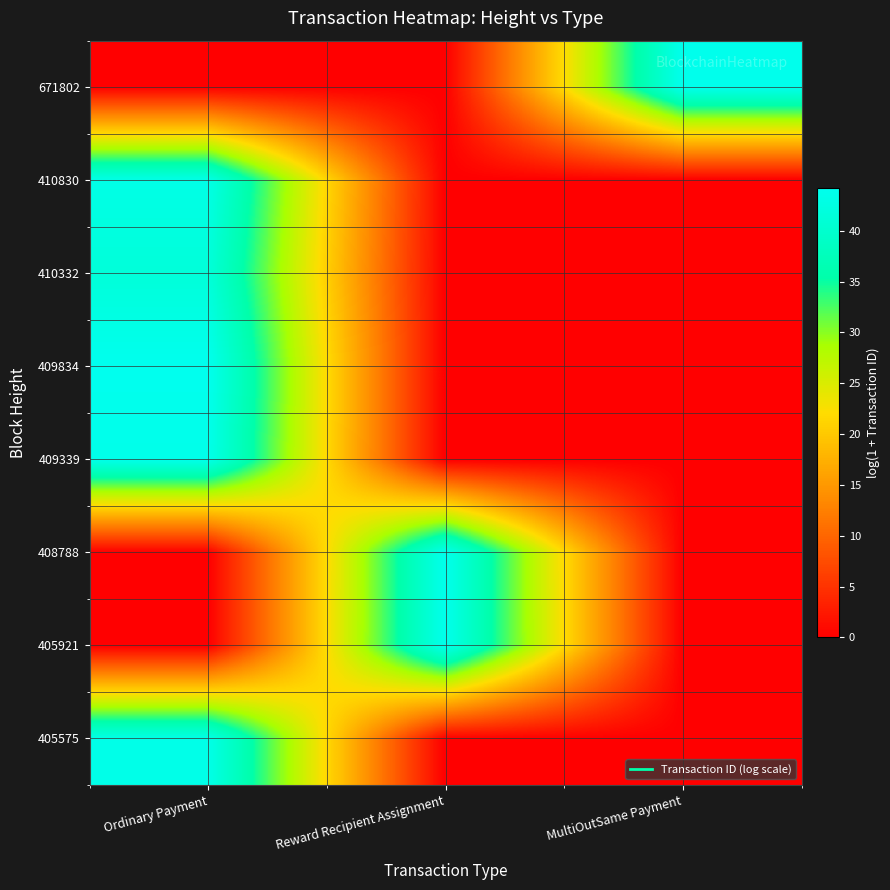

Between Ordinary Payment and MultiOutSame Payment, which is larger?

Ordinary Payment